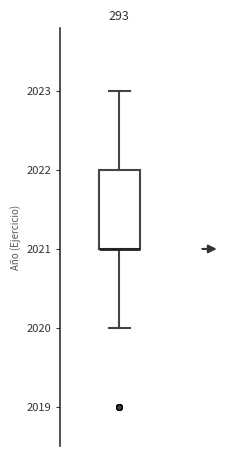

Transcribe this box plot: give where the median line is, the range the box spans, and where the two whiskers end, as read against the y-axis. The values are not printed on the chart, so give them approximately, as read against the axis.

median 2021 (drawn on the box's lower edge), box 2021 to 2022, whiskers 2020 to 2023